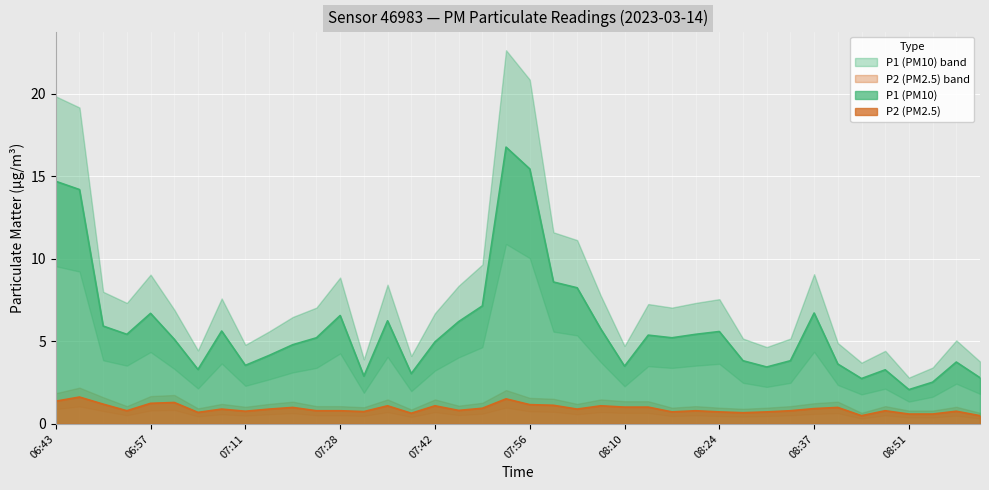

What is the difference between the maximum and minimum values in the P1 series?

14.7